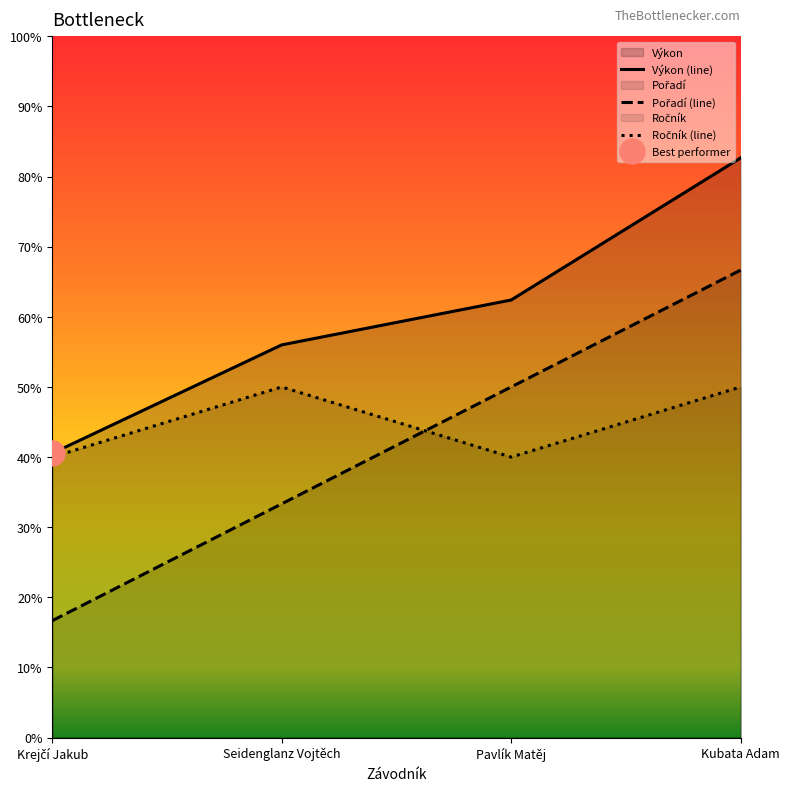

Count the number of categories in the chart.

4